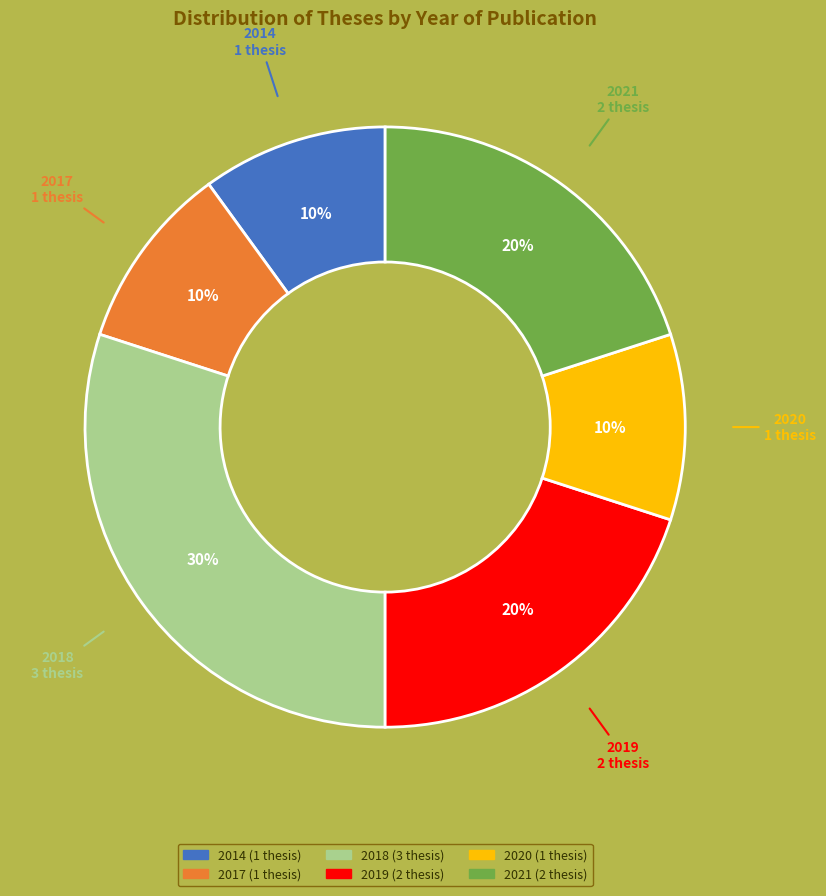

To the nearest percent, what is the average slice percentage?

17%